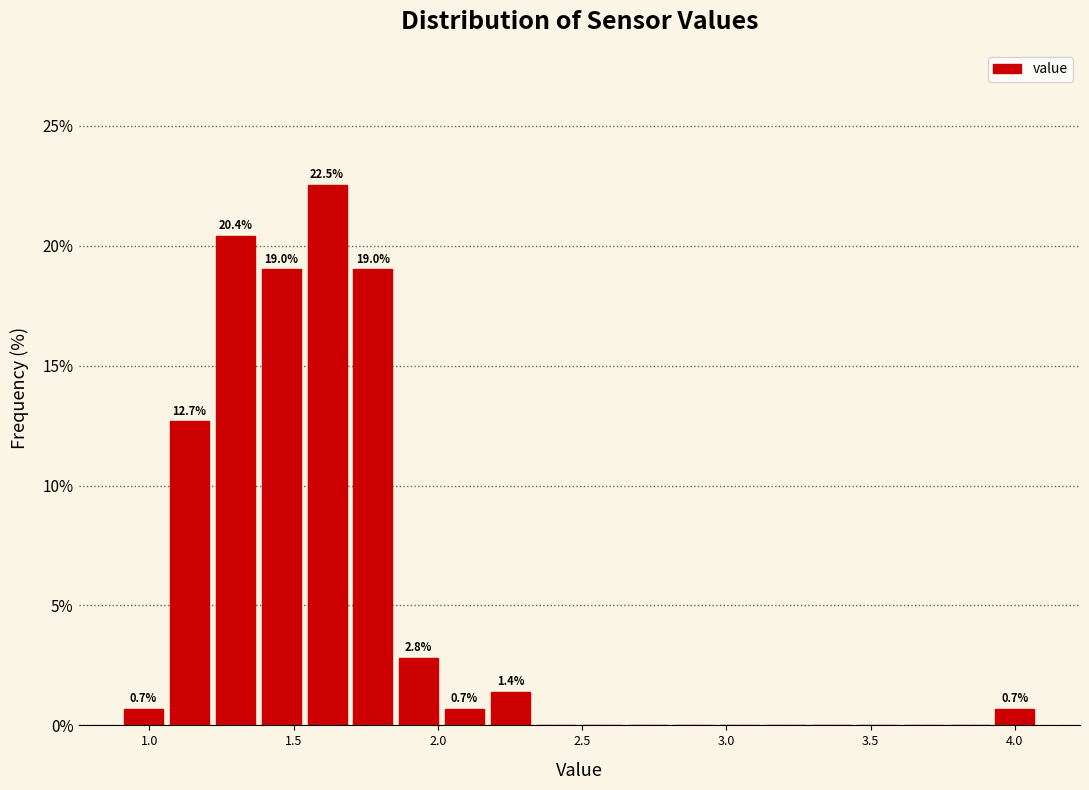

Read against the x-axis, roughly where is the centre of the tallest bar?

1.60